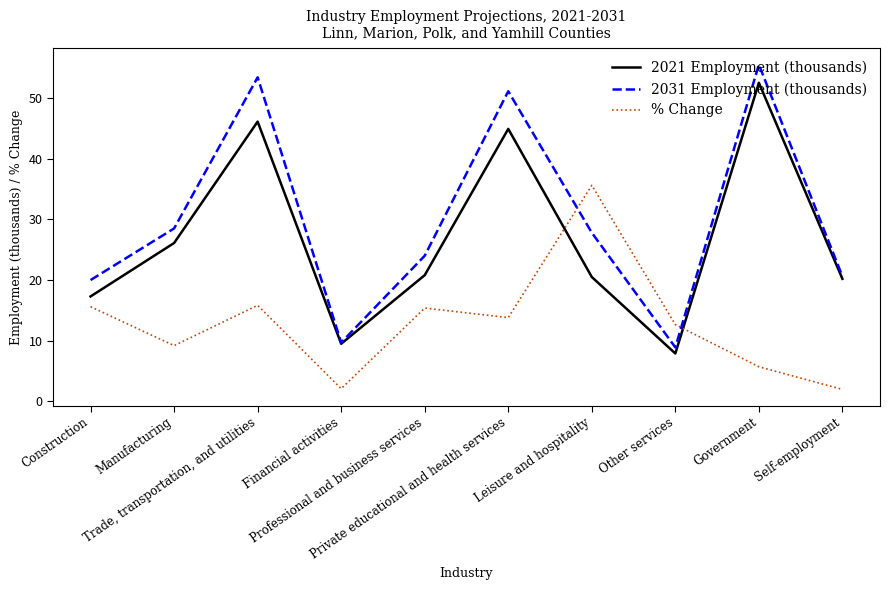

True or false: 2031 Employment (thousands) and % Change cross at least once.

True